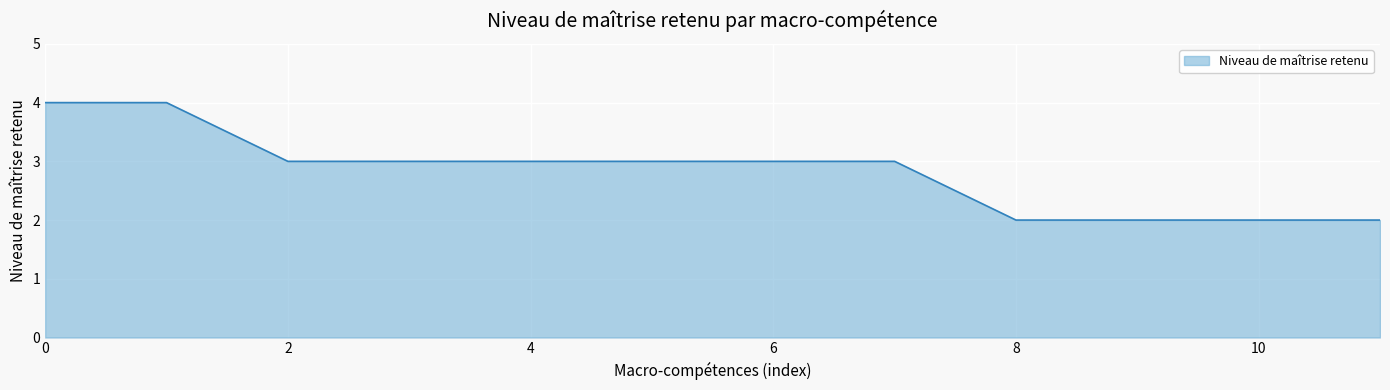

What is the maximum value shown in the chart?

4